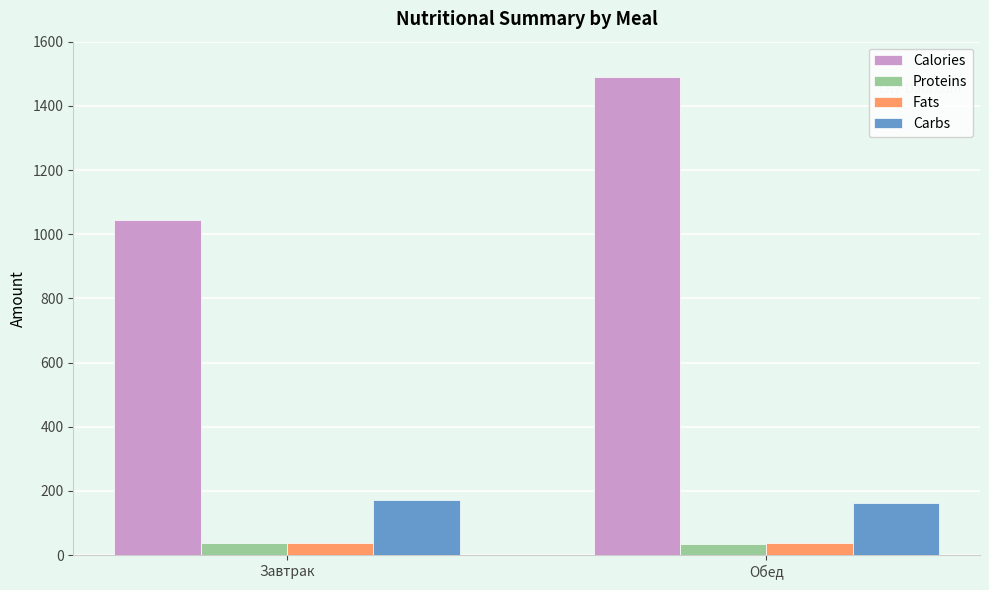

What is the value of the Calories bar at the 2nd from the left?

1488.9